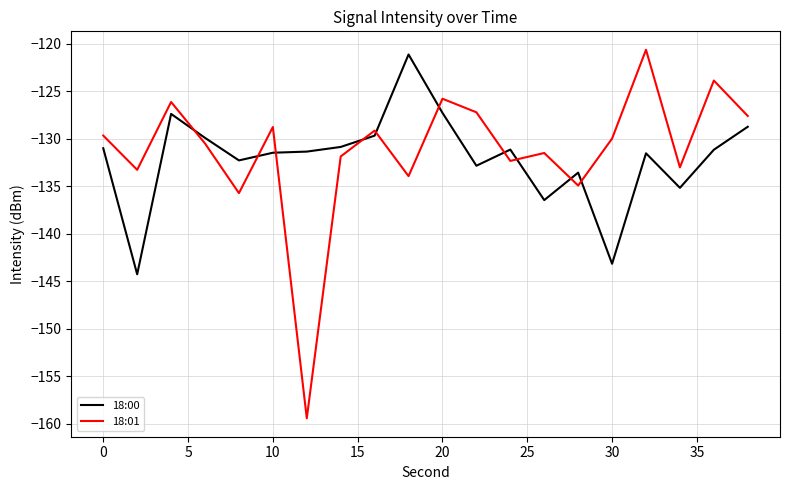

What is the highest value of the 18:01 series?

-120.6